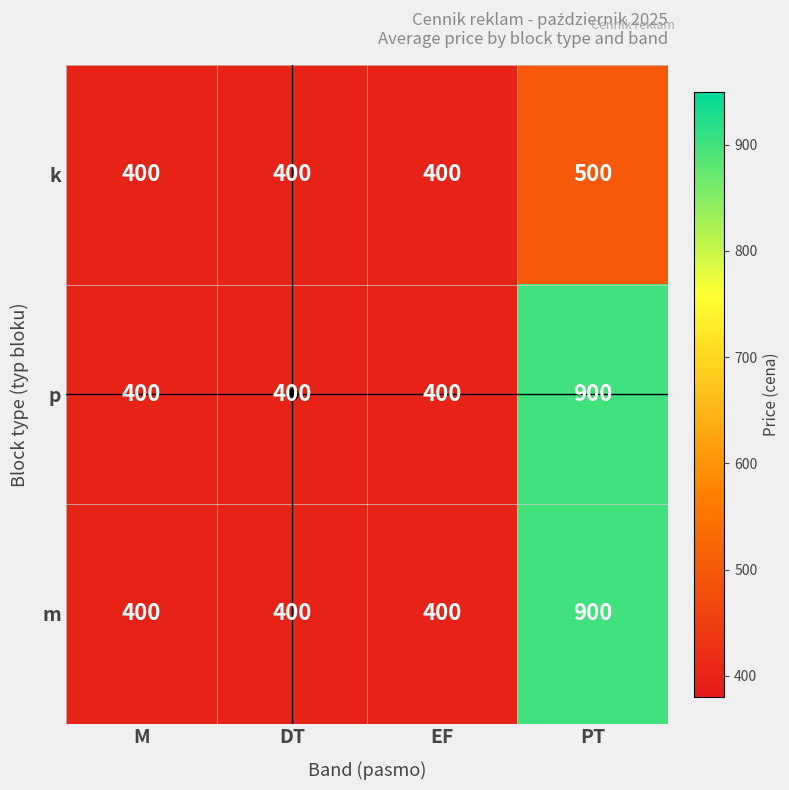

At which category is the sum across all series the highest?

PT